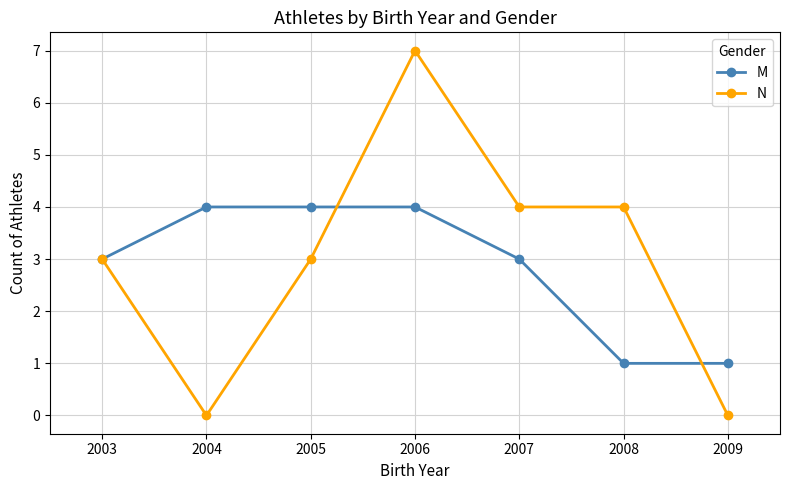

True or false: N has a value of 3 at 2009.

False